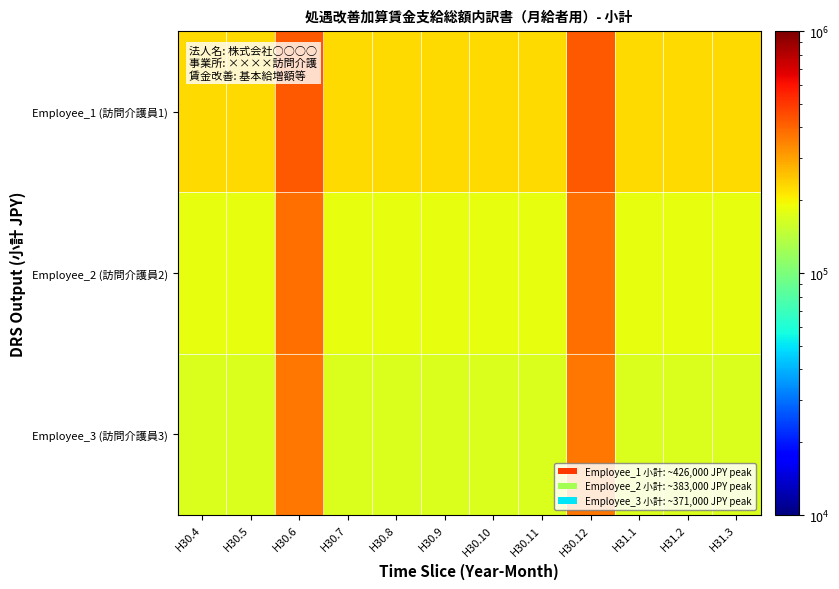

Reading left to right, extract all data points from this chart.

Employee_1 (訪問介護員1): H30.4=226000	H30.5=226000	H30.6=426000	H30.7=226000	H30.8=226000	H30.9=226000	H30.10=226000	H30.11=226000	H30.12=426000	H31.1=226000	H31.2=226000	H31.3=226000
Employee_2 (訪問介護員2): H30.4=183000	H30.5=183000	H30.6=383000	H30.7=183000	H30.8=183000	H30.9=183000	H30.10=183000	H30.11=183000	H30.12=383000	H31.1=183000	H31.2=183000	H31.3=183000
Employee_3 (訪問介護員3): H30.4=171000	H30.5=171000	H30.6=371000	H30.7=171000	H30.8=171000	H30.9=171000	H30.10=171000	H30.11=171000	H30.12=371000	H31.1=171000	H31.2=171000	H31.3=171000